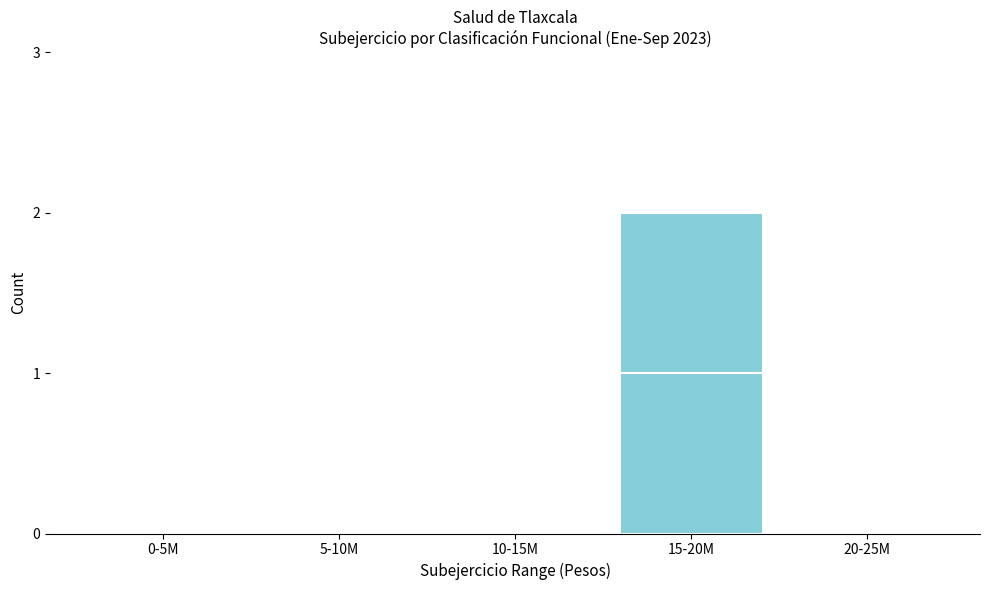

Reading left to right, transcribe all the data shown in this chart.

0-5M=0	5-10M=0	10-15M=0	15-20M=2	20-25M=0